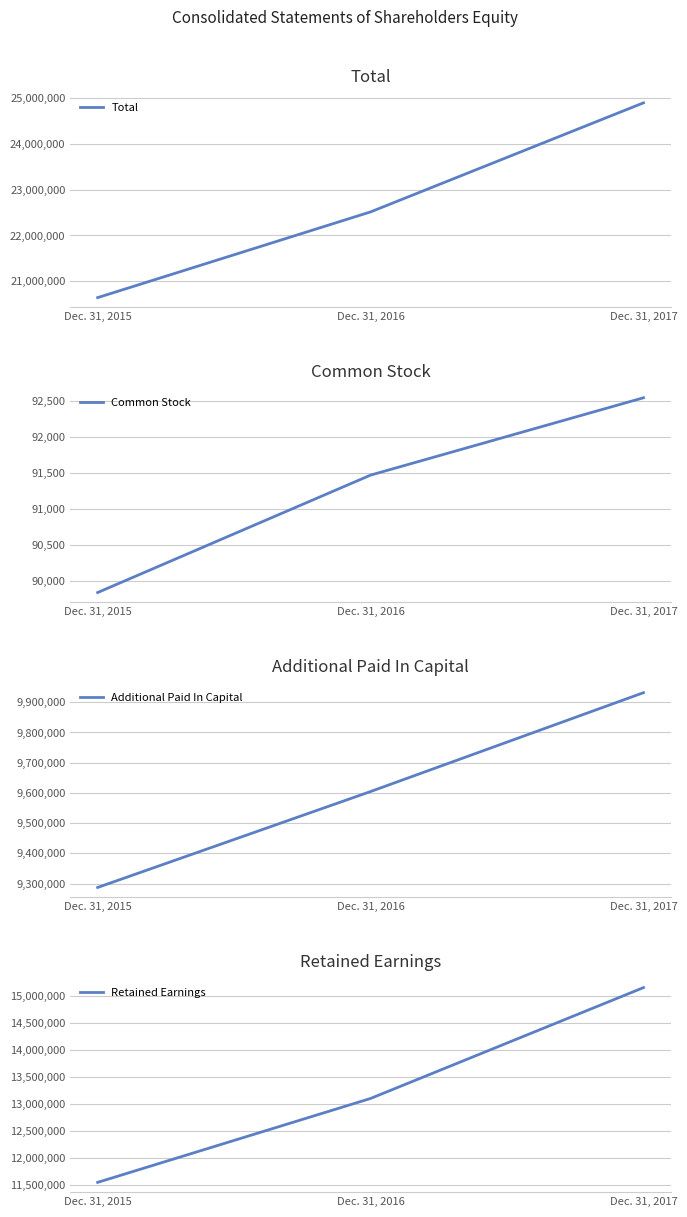

Where is Common Stock nearest to the value 91190?

Dec. 31, 2016